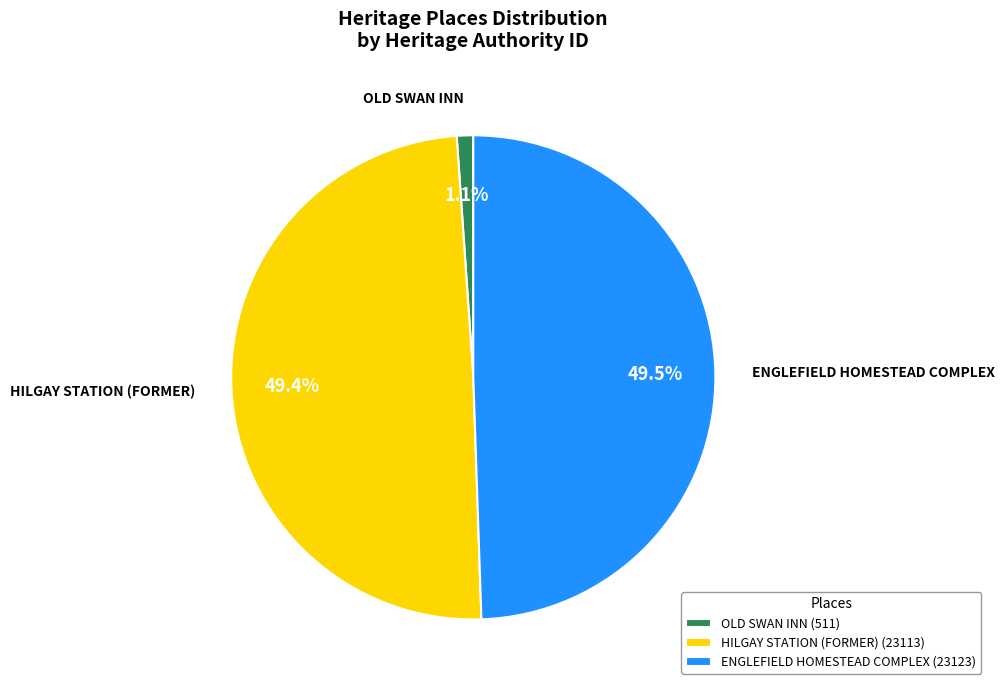

Combined, do HILGAY STATION (FORMER) and ENGLEFIELD HOMESTEAD COMPLEX account for over 50%?

Yes